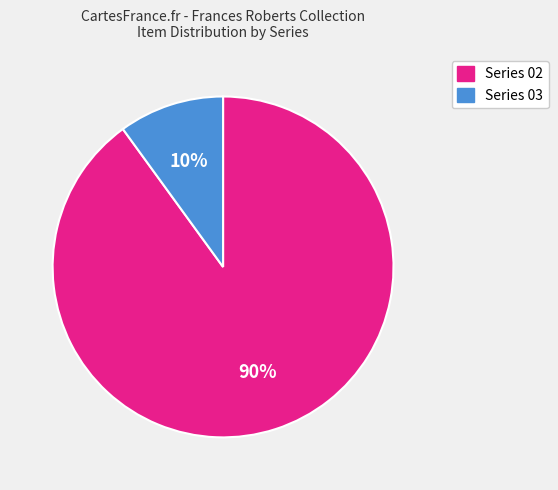

How many slices are in this pie chart?

2